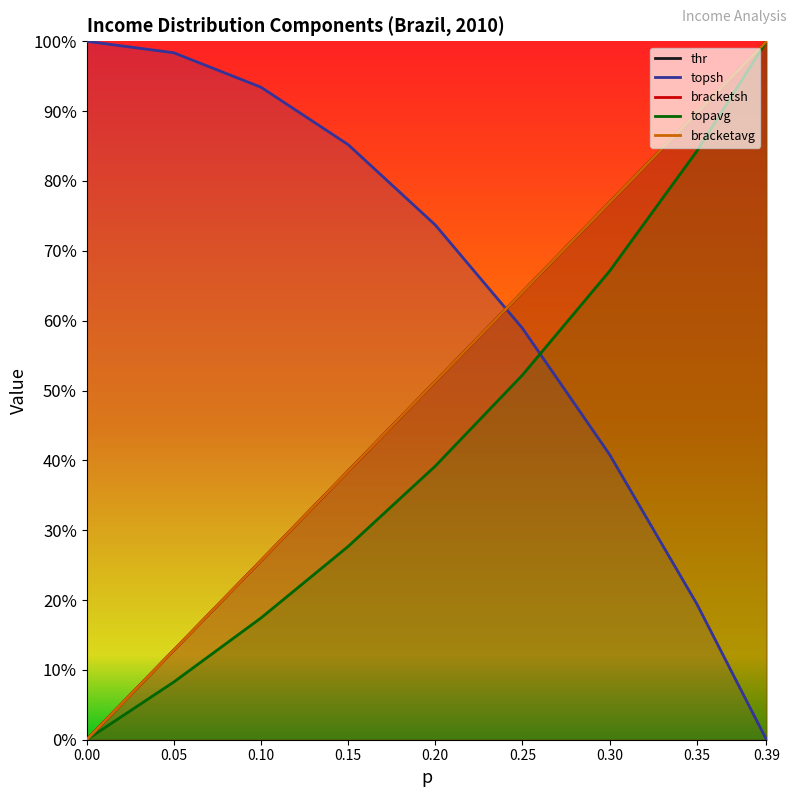

At which category is the sum across all series the highest?

0.39